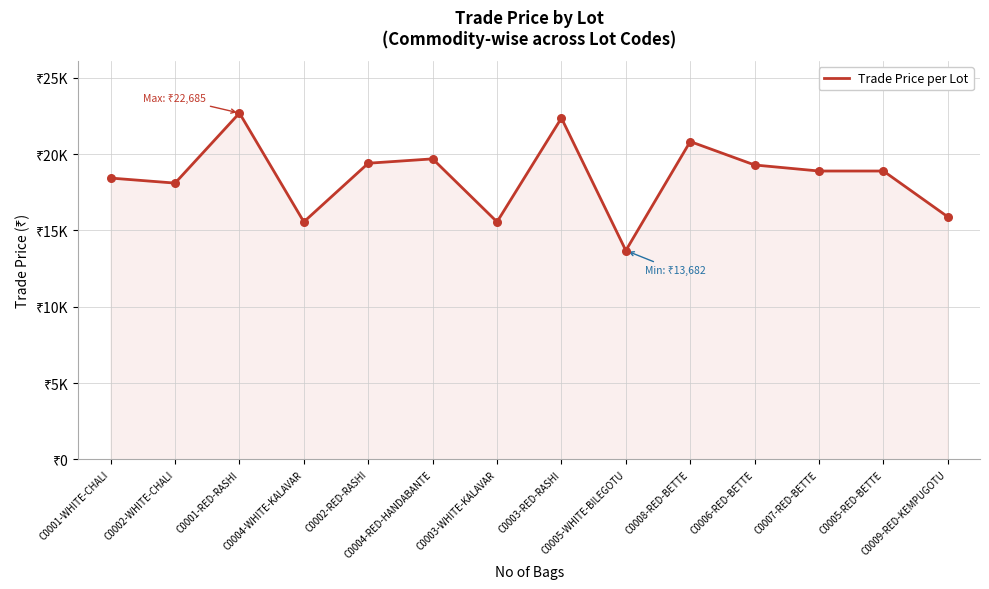

Between C0005-RED-BETTE and C0009-RED-KEMPUGOTU, which is larger?

C0005-RED-BETTE